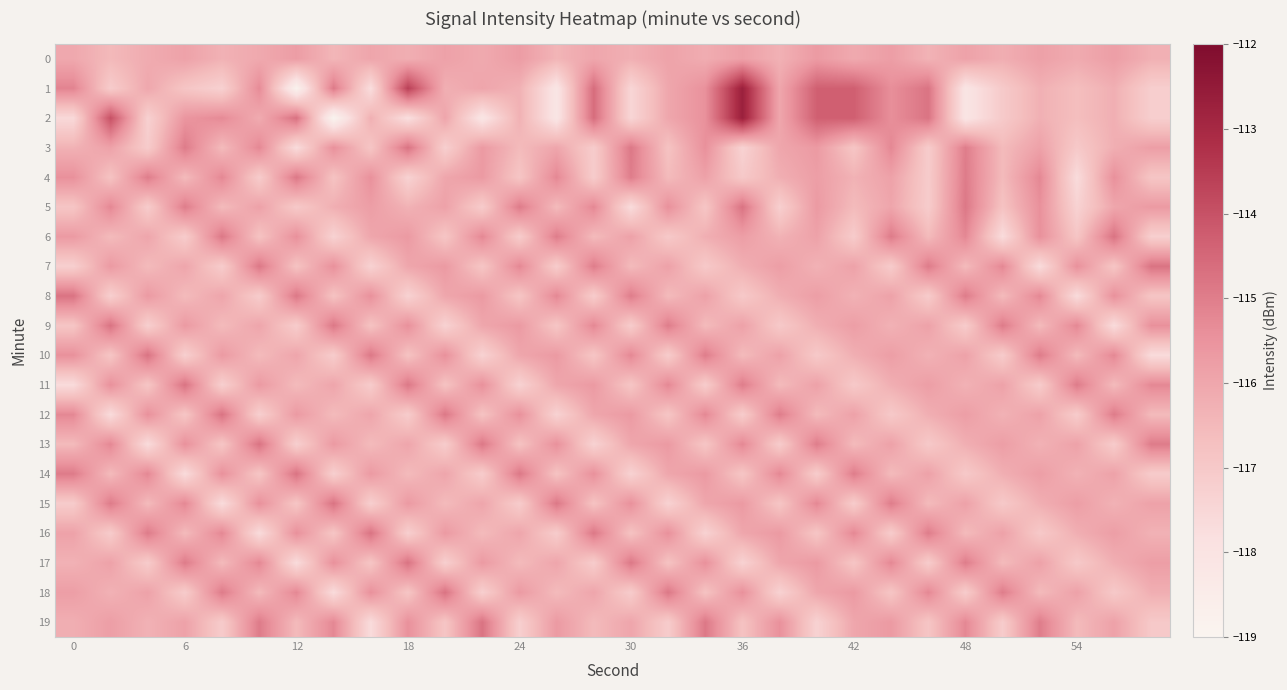

Reading left to right, transcribe all the data shown in this chart.

0: -116.1	-116.5	-116.2	-115.9	-116.3	-116.1	-115.8	-116.4	-116.0	-116.2	-115.9	-116.1	-115.7	-116.4	-116.0	-116.3	-115.9	-116.2	-115.8	-116.3	-115.7	-116.1	-115.8	-116.3	-115.9	-116.2	-115.9	-116.1	-115.8	-116.3
1: -115.1	-117.1	-116.0	-116.9	-117.3	-115.3	-118.8	-114.9	-117.7	-113.6	-116.2	-116.0	-116.3	-118.1	-114.6	-117.5	-116.0	-115.4	-112.7	-116.0	-114.3	-114.3	-115.4	-114.8	-118.1	-117.0	-116.3	-116.6	-116.2	-117.2
2: -117.6	-114.0	-117.3	-115.6	-115.3	-116.1	-114.7	-119.0	-116.2	-117.8	-116.0	-118.1	-116.3	-118.1	-114.6	-117.5	-116.0	-115.4	-112.7	-116.0	-114.3	-114.3	-115.4	-114.8	-118.1	-117.0	-116.3	-116.6	-116.2	-117.2
3: -116.3	-115.9	-117.1	-115.0	-116.5	-115.2	-117.7	-115.4	-116.9	-114.8	-117.2	-115.7	-116.5	-116.0	-117.1	-114.9	-116.8	-115.4	-117.3	-116.0	-115.7	-116.9	-115.2	-117.1	-115.0	-116.5	-115.9	-117.0	-116.2	-115.8
4: -115.4	-116.8	-115.0	-116.5	-115.2	-117.1	-114.9	-116.8	-115.4	-117.3	-116.0	-115.7	-116.9	-115.2	-117.1	-115.0	-116.5	-115.9	-117.0	-116.2	-115.8	-116.3	-115.9	-117.1	-115.0	-116.5	-115.2	-117.7	-115.4	-116.9
5: -116.9	-115.2	-117.1	-115.0	-116.5	-115.9	-117.0	-116.2	-115.8	-116.3	-115.9	-117.1	-115.0	-116.5	-115.2	-117.7	-115.4	-116.9	-114.8	-117.2	-115.7	-116.5	-116.0	-117.1	-114.9	-116.8	-115.4	-117.3	-116.0	-115.7
6: -115.7	-116.5	-116.0	-117.1	-114.9	-116.8	-115.4	-117.3	-116.0	-115.7	-116.9	-115.2	-117.1	-115.0	-116.5	-115.9	-117.0	-116.2	-115.8	-116.3	-115.9	-117.1	-115.0	-116.5	-115.2	-117.7	-115.4	-116.9	-114.8	-117.2
7: -117.2	-115.7	-116.5	-116.0	-117.1	-114.9	-116.8	-115.4	-117.3	-116.0	-115.7	-116.9	-115.2	-117.1	-115.0	-116.5	-115.9	-117.0	-116.2	-115.8	-116.3	-115.9	-117.1	-115.0	-116.5	-115.2	-117.7	-115.4	-116.9	-114.8
8: -114.8	-117.2	-115.7	-116.5	-116.0	-117.1	-114.9	-116.8	-115.4	-117.3	-116.0	-115.7	-116.9	-115.2	-117.1	-115.0	-116.5	-115.9	-117.0	-116.2	-115.8	-116.3	-115.9	-117.1	-115.0	-116.5	-115.2	-117.7	-115.4	-116.9
9: -116.9	-114.8	-117.2	-115.7	-116.5	-116.0	-117.1	-114.9	-116.8	-115.4	-117.3	-116.0	-115.7	-116.9	-115.2	-117.1	-115.0	-116.5	-115.9	-117.0	-116.2	-115.8	-116.3	-115.9	-117.1	-115.0	-116.5	-115.2	-117.7	-115.4
10: -115.4	-116.9	-114.8	-117.2	-115.7	-116.5	-116.0	-117.1	-114.9	-116.8	-115.4	-117.3	-116.0	-115.7	-116.9	-115.2	-117.1	-115.0	-116.5	-115.9	-117.0	-116.2	-115.8	-116.3	-115.9	-117.1	-115.0	-116.5	-115.2	-117.7
11: -117.7	-115.4	-116.9	-114.8	-117.2	-115.7	-116.5	-116.0	-117.1	-114.9	-116.8	-115.4	-117.3	-116.0	-115.7	-116.9	-115.2	-117.1	-115.0	-116.5	-115.9	-117.0	-116.2	-115.8	-116.3	-115.9	-117.1	-115.0	-116.5	-115.2
12: -115.2	-117.7	-115.4	-116.9	-114.8	-117.2	-115.7	-116.5	-116.0	-117.1	-114.9	-116.8	-115.4	-117.3	-116.0	-115.7	-116.9	-115.2	-117.1	-115.0	-116.5	-115.9	-117.0	-116.2	-115.8	-116.3	-115.9	-117.1	-115.0	-116.5
13: -116.5	-115.2	-117.7	-115.4	-116.9	-114.8	-117.2	-115.7	-116.5	-116.0	-117.1	-114.9	-116.8	-115.4	-117.3	-116.0	-115.7	-116.9	-115.2	-117.1	-115.0	-116.5	-115.9	-117.0	-116.2	-115.8	-116.3	-115.9	-117.1	-115.0
14: -115.0	-116.5	-115.2	-117.7	-115.4	-116.9	-114.8	-117.2	-115.7	-116.5	-116.0	-117.1	-114.9	-116.8	-115.4	-117.3	-116.0	-115.7	-116.9	-115.2	-117.1	-115.0	-116.5	-115.9	-117.0	-116.2	-115.8	-116.3	-115.9	-117.1
15: -117.1	-115.0	-116.5	-115.2	-117.7	-115.4	-116.9	-114.8	-117.2	-115.7	-116.5	-116.0	-117.1	-114.9	-116.8	-115.4	-117.3	-116.0	-115.7	-116.9	-115.2	-117.1	-115.0	-116.5	-115.9	-117.0	-116.2	-115.8	-116.3	-115.9
16: -115.9	-117.1	-115.0	-116.5	-115.2	-117.7	-115.4	-116.9	-114.8	-117.2	-115.7	-116.5	-116.0	-117.1	-114.9	-116.8	-115.4	-117.3	-116.0	-115.7	-116.9	-115.2	-117.1	-115.0	-116.5	-115.9	-117.0	-116.2	-115.8	-116.3
17: -116.3	-115.9	-117.1	-115.0	-116.5	-115.2	-117.7	-115.4	-116.9	-114.8	-117.2	-115.7	-116.5	-116.0	-117.1	-114.9	-116.8	-115.4	-117.3	-116.0	-115.7	-116.9	-115.2	-117.1	-115.0	-116.5	-115.9	-117.0	-116.2	-115.8
18: -115.8	-116.3	-115.9	-117.1	-115.0	-116.5	-115.2	-117.7	-115.4	-116.9	-114.8	-117.2	-115.7	-116.5	-116.0	-117.1	-114.9	-116.8	-115.4	-117.3	-116.0	-115.7	-116.9	-115.2	-117.1	-115.0	-116.5	-115.9	-117.0	-116.2
19: -116.2	-115.8	-116.3	-115.9	-117.1	-115.0	-116.5	-115.2	-117.7	-115.4	-116.9	-114.8	-117.2	-115.7	-116.5	-116.0	-117.1	-114.9	-116.8	-115.4	-117.3	-116.0	-115.7	-116.9	-115.2	-117.1	-115.0	-116.5	-115.9	-117.0